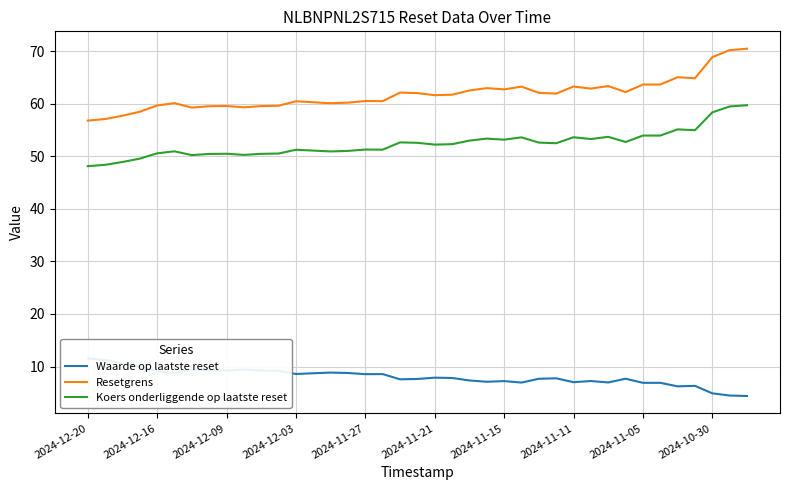

What is the value of the Resetgrens point at the 27th from the left?

62.1